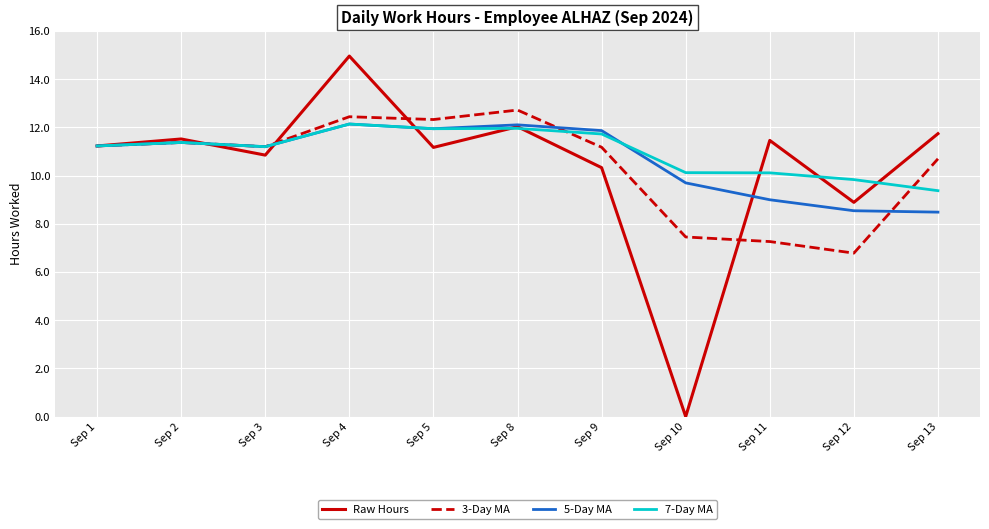

How many categories are shown in the chart?

11